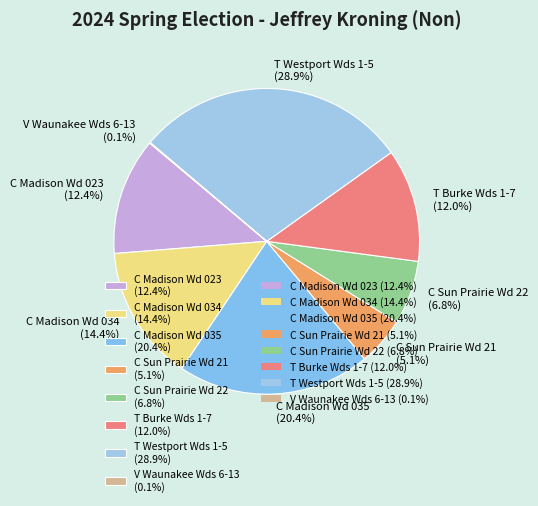

Is there any slice that represents more than half of the pie?

No